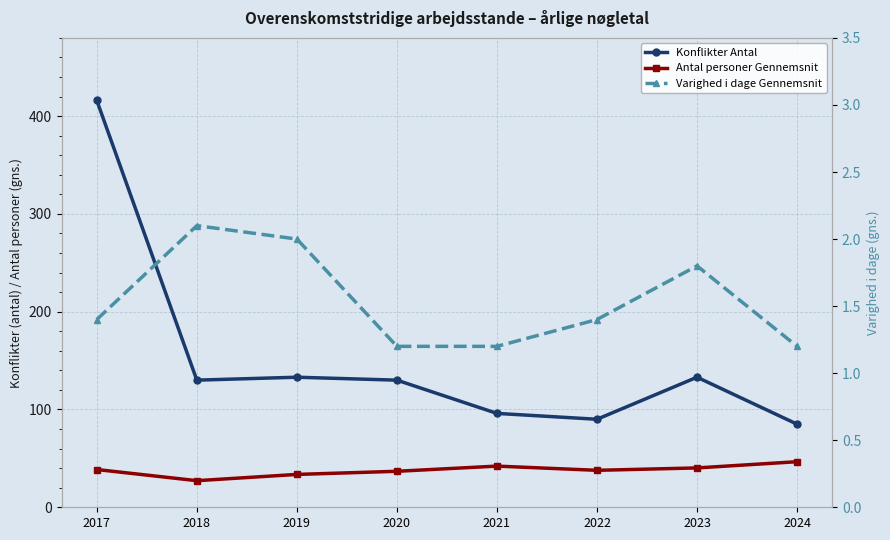

What is the difference between the highest and lowest values at 2024?

83.8